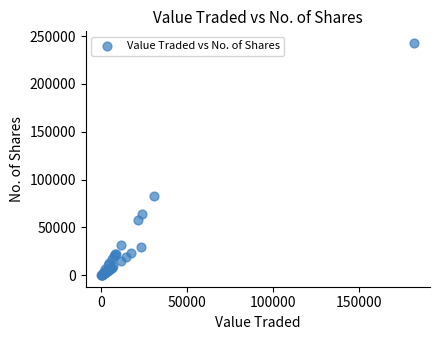

What Y value in the scatter plot is closest to 121462?

82434